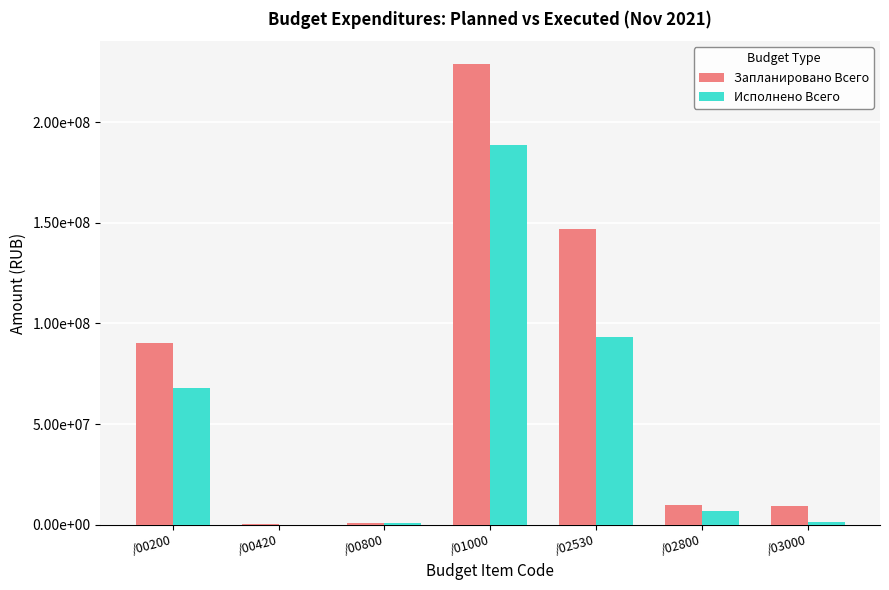

List the series in order of their overall mean, highest first.

Запланировано Всего, Исполнено Всего